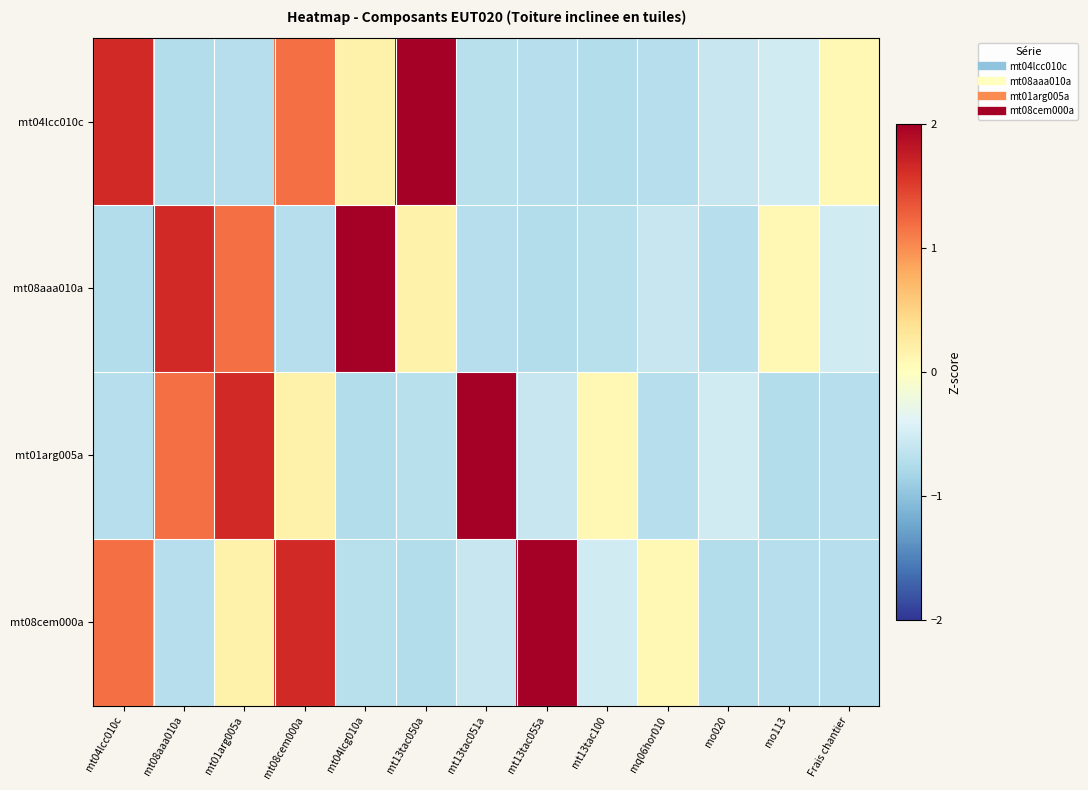

Between mo113 and mt13tac055a, which is larger?

mo113